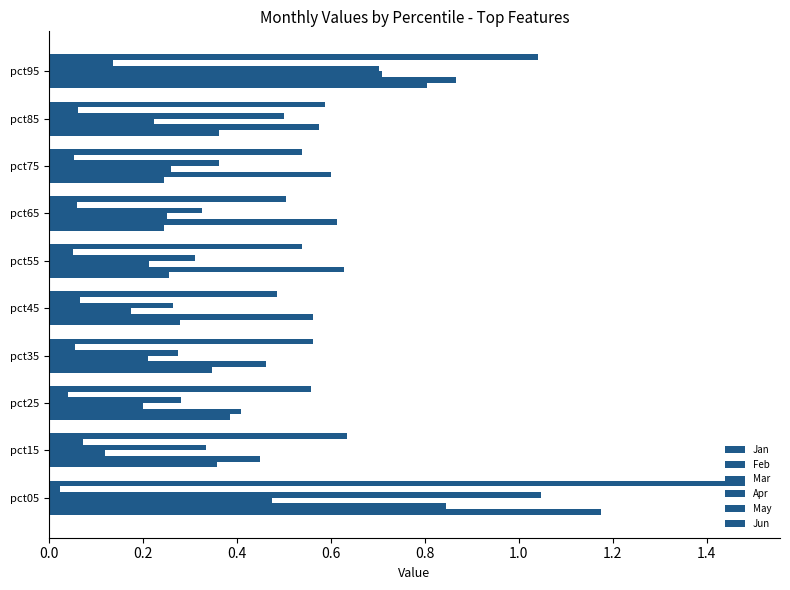

How many series are shown in this chart?

6